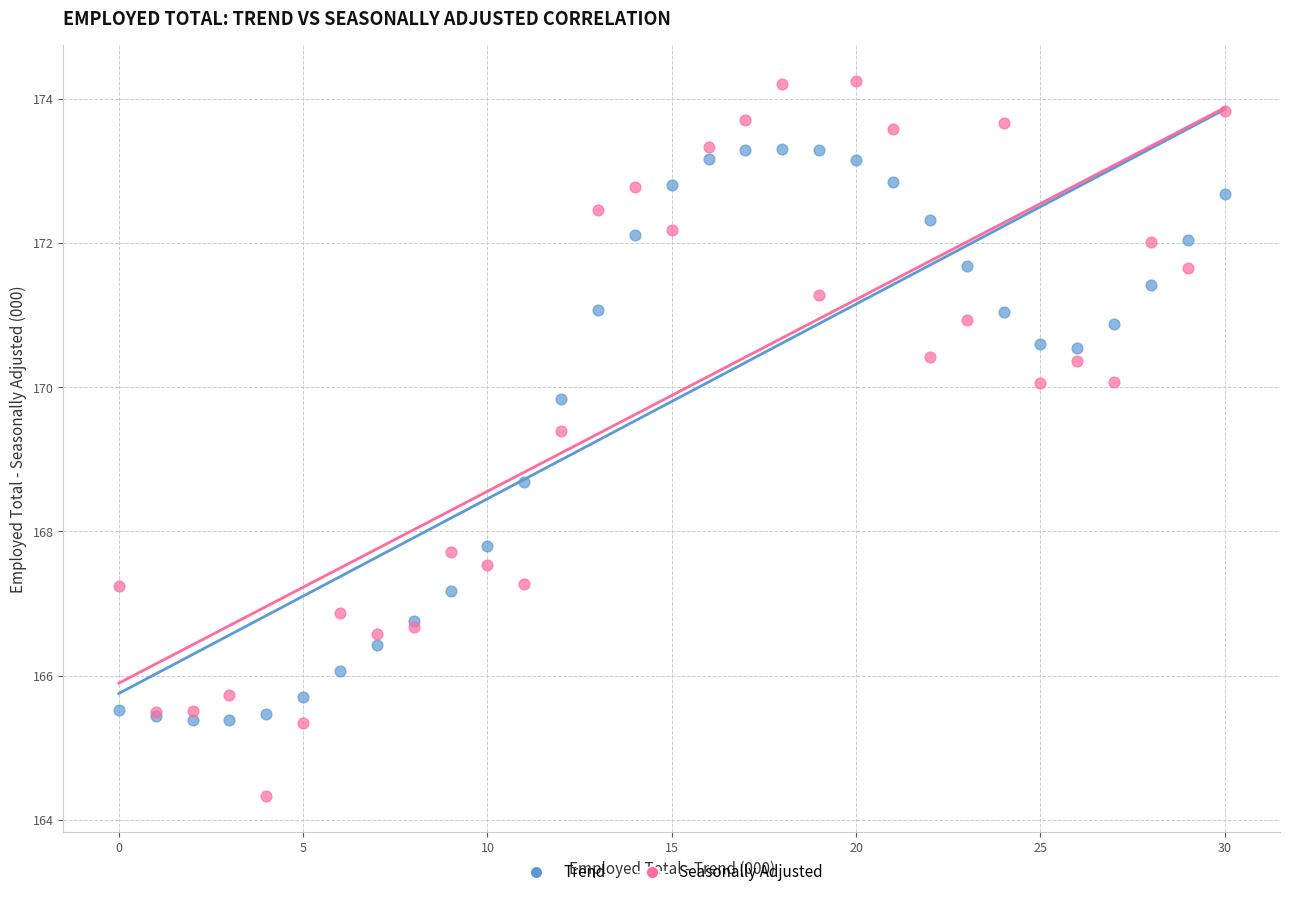

What are all the series names shown in the legend?

Trend, Seasonally Adjusted